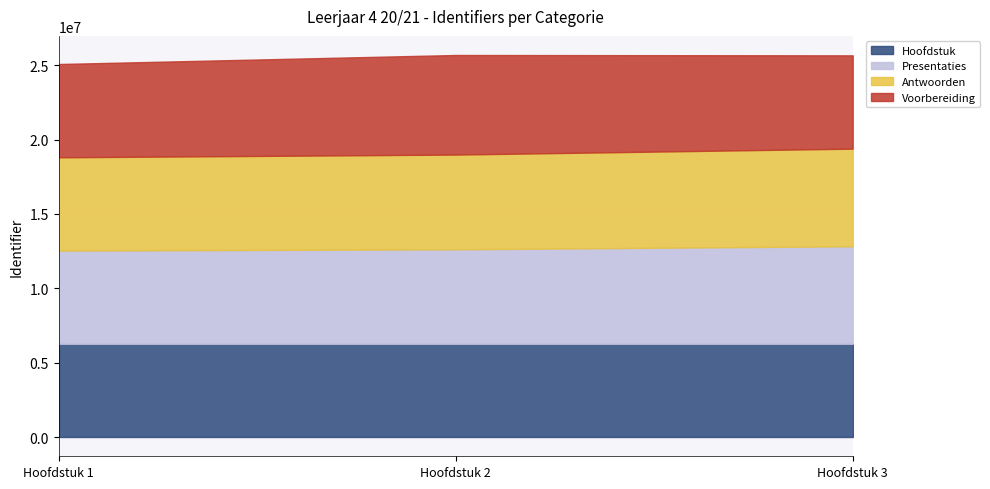

The Antwoorden series shows 6560912 at Hoofdstuk 3. True or false?

True